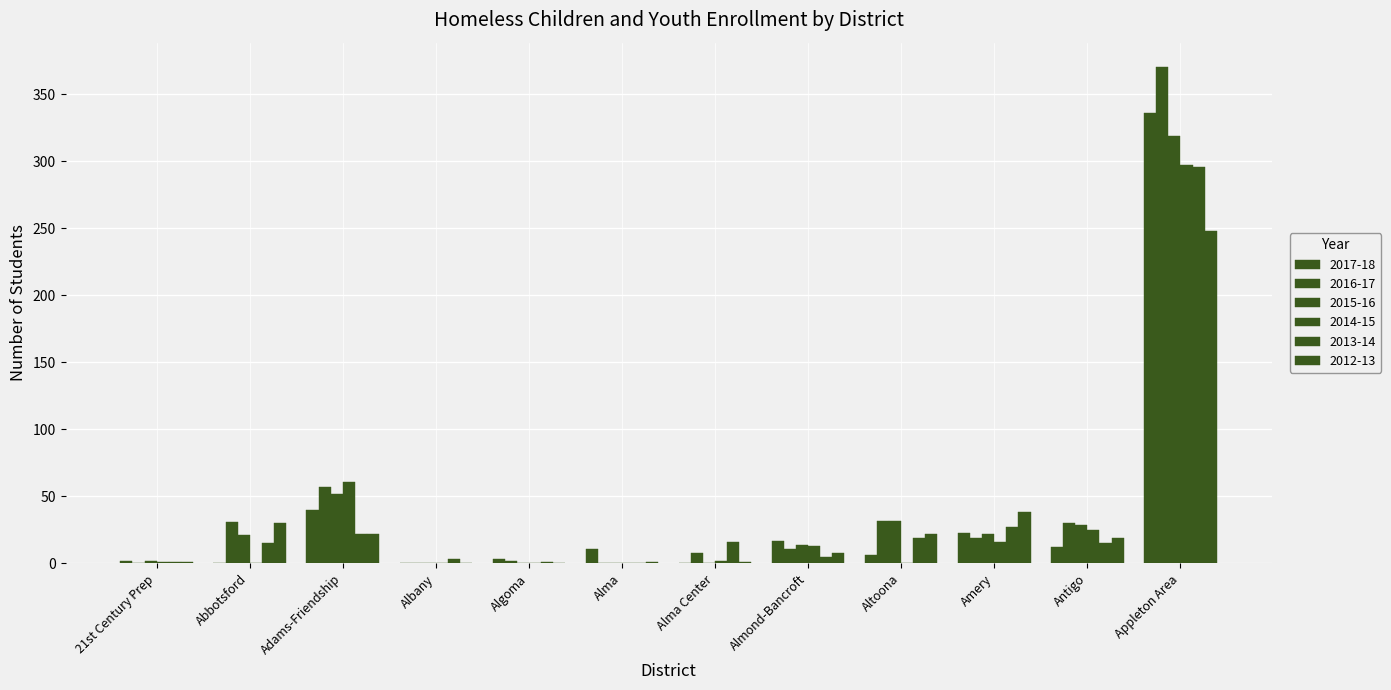

Count the number of data series in this chart.

6